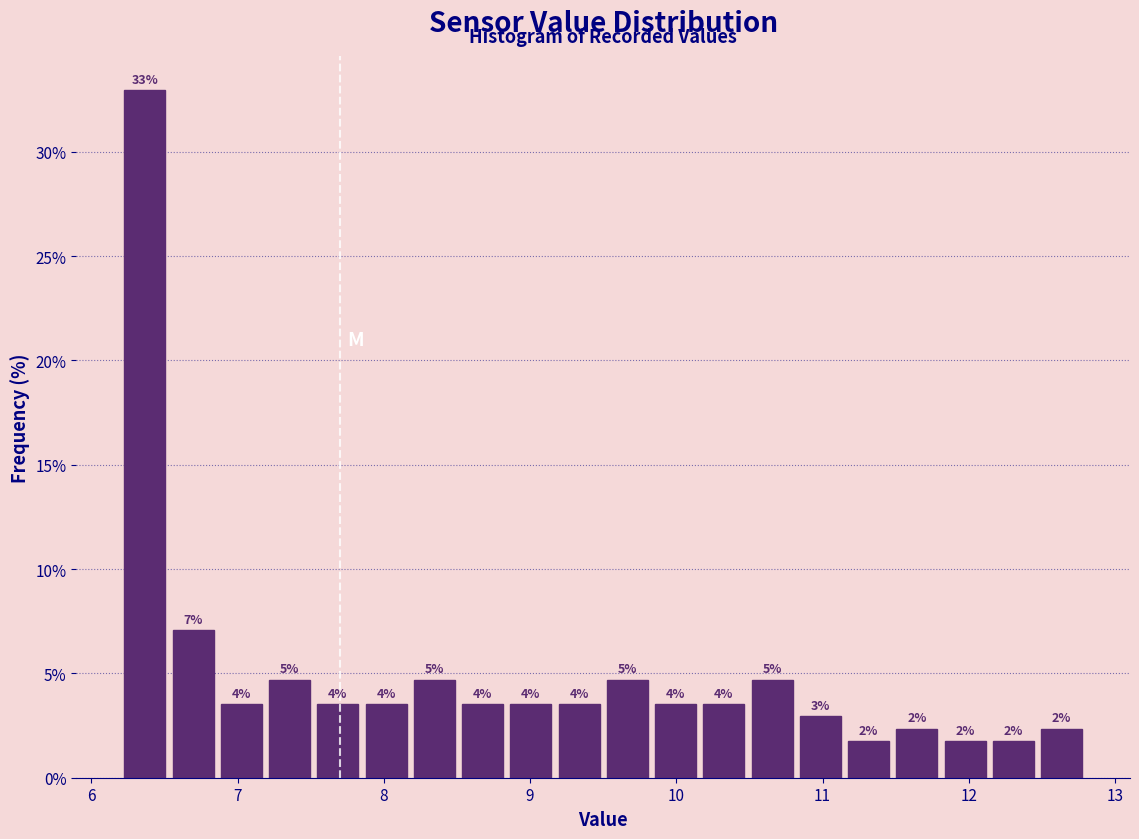

Read against the x-axis, roughly where is the centre of the tallest bar?

6.4